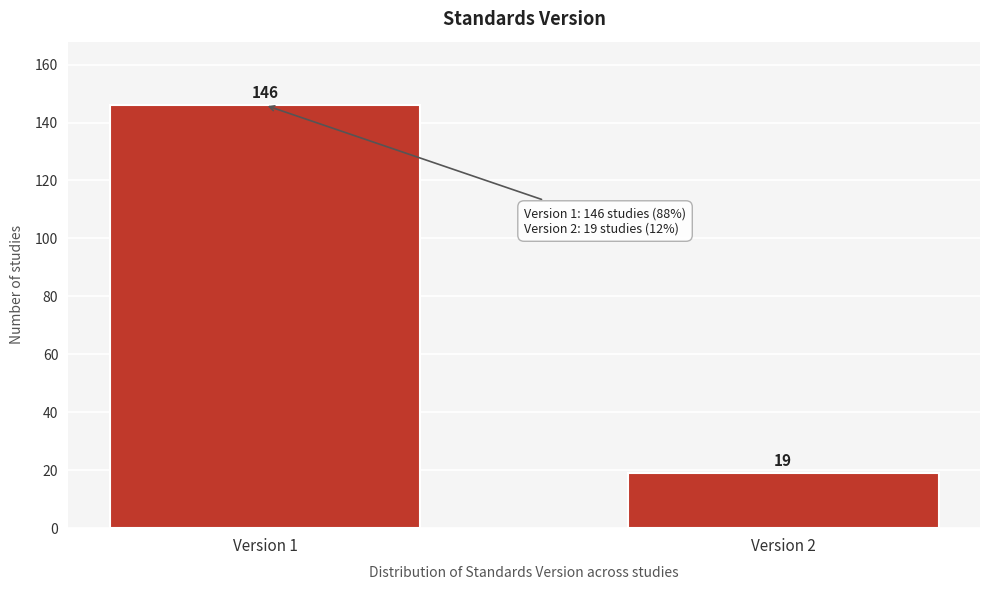

Reading left to right, transcribe all the data shown in this chart.

Version 1=146	Version 2=19